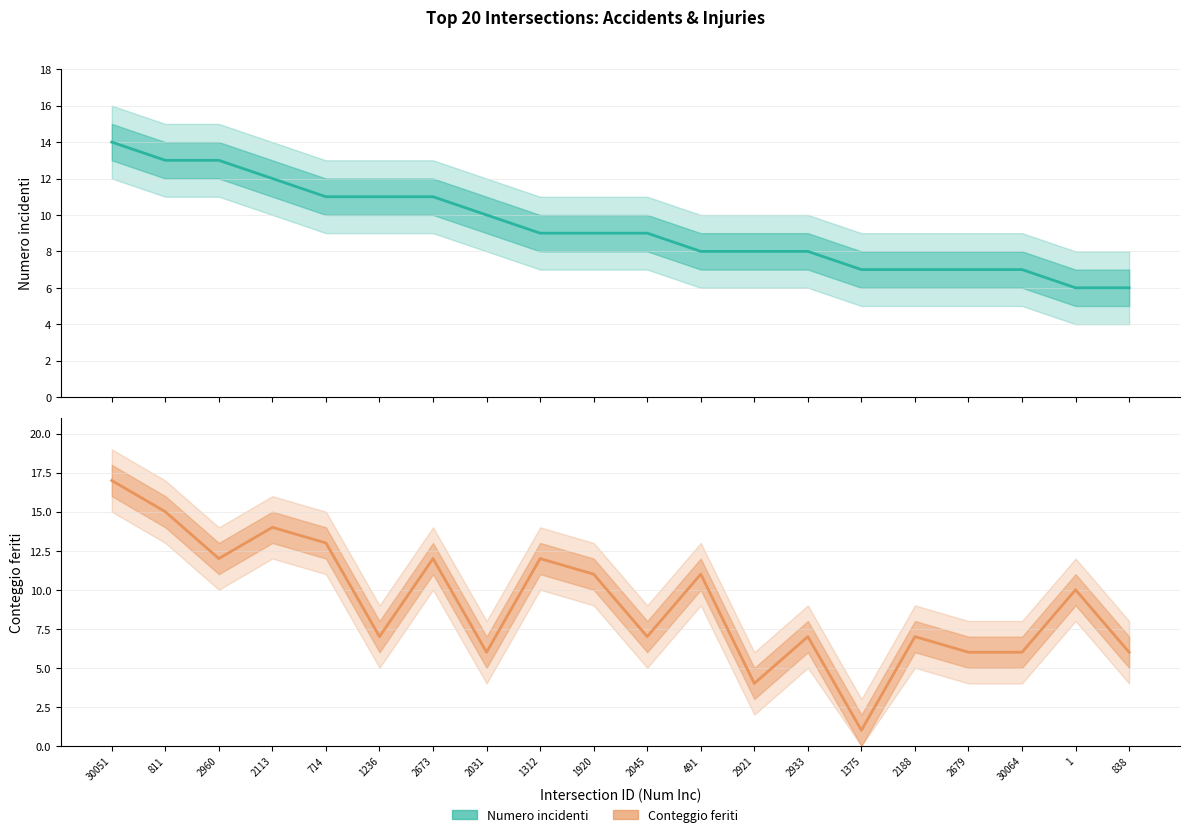

Between 1236 and 2679, which series saw the biggest shift?

Numero incidenti